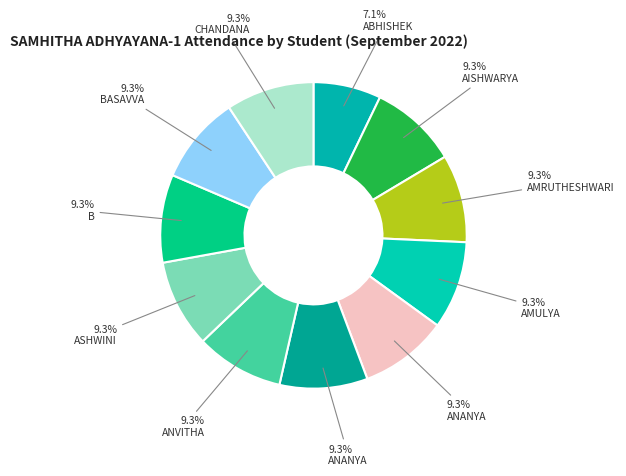

How many slices are in this pie chart?

11